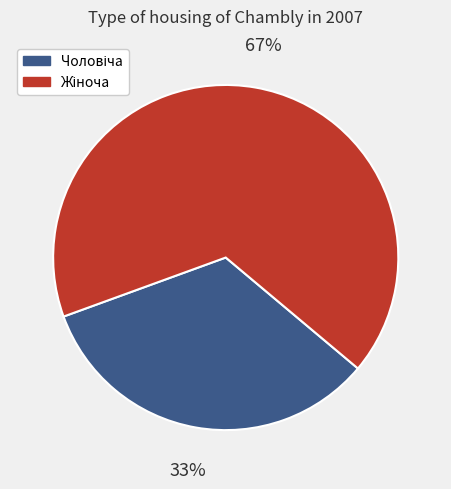

Is there a majority slice in this chart?

Yes